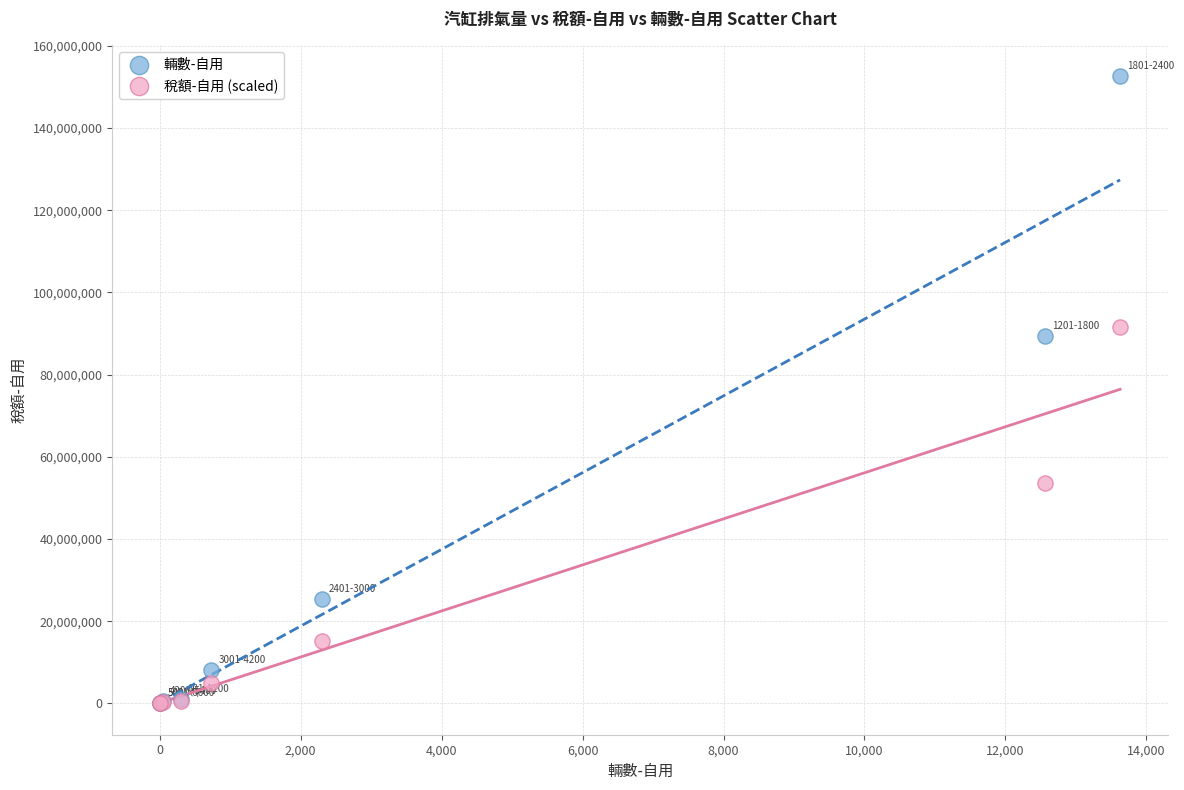

In the 稅額-自用 (scaled) series, what Y value is closest to 45792981?

53580444